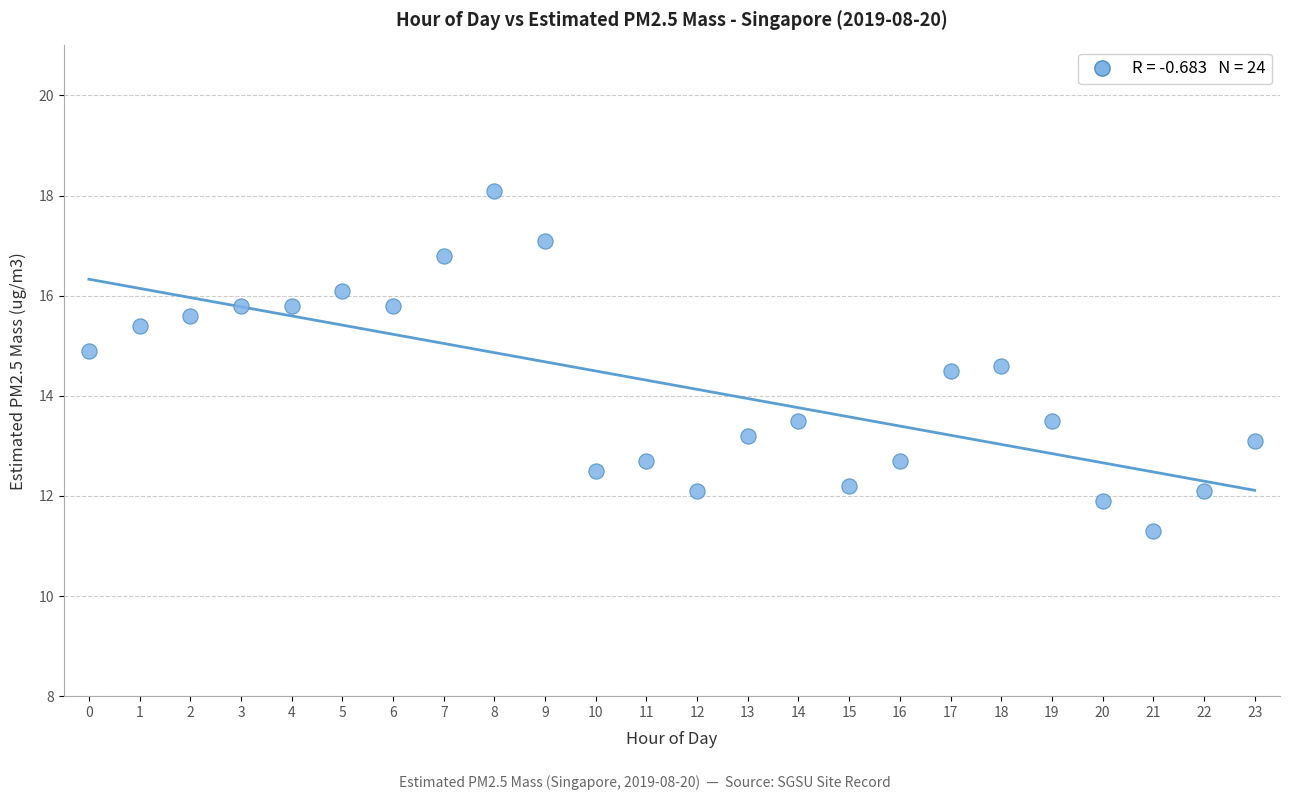

What is the range of Y values (max minus min)?

6.8